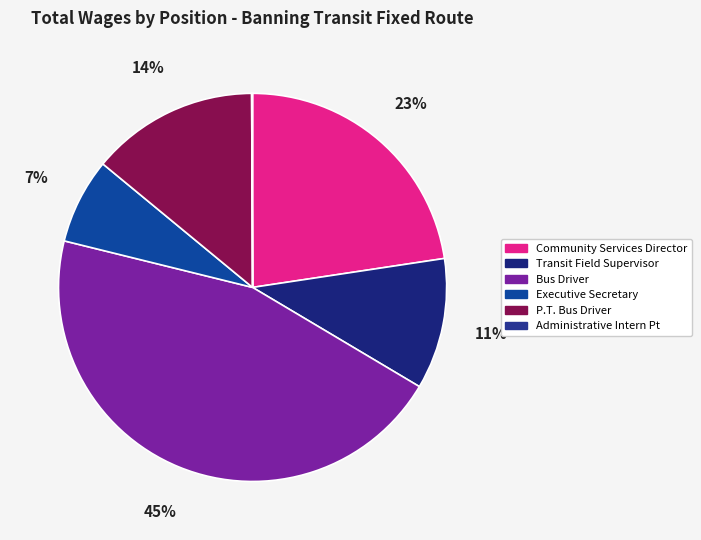

The Community Services Director slice represents 34% of the pie. True or false?

False